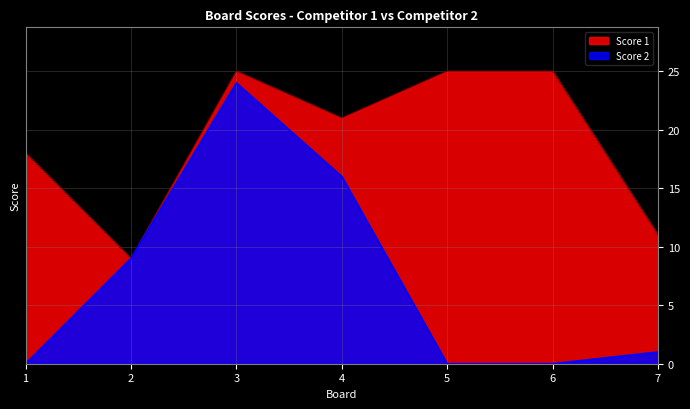

At which category does Score 1 reach its first local peak?

3